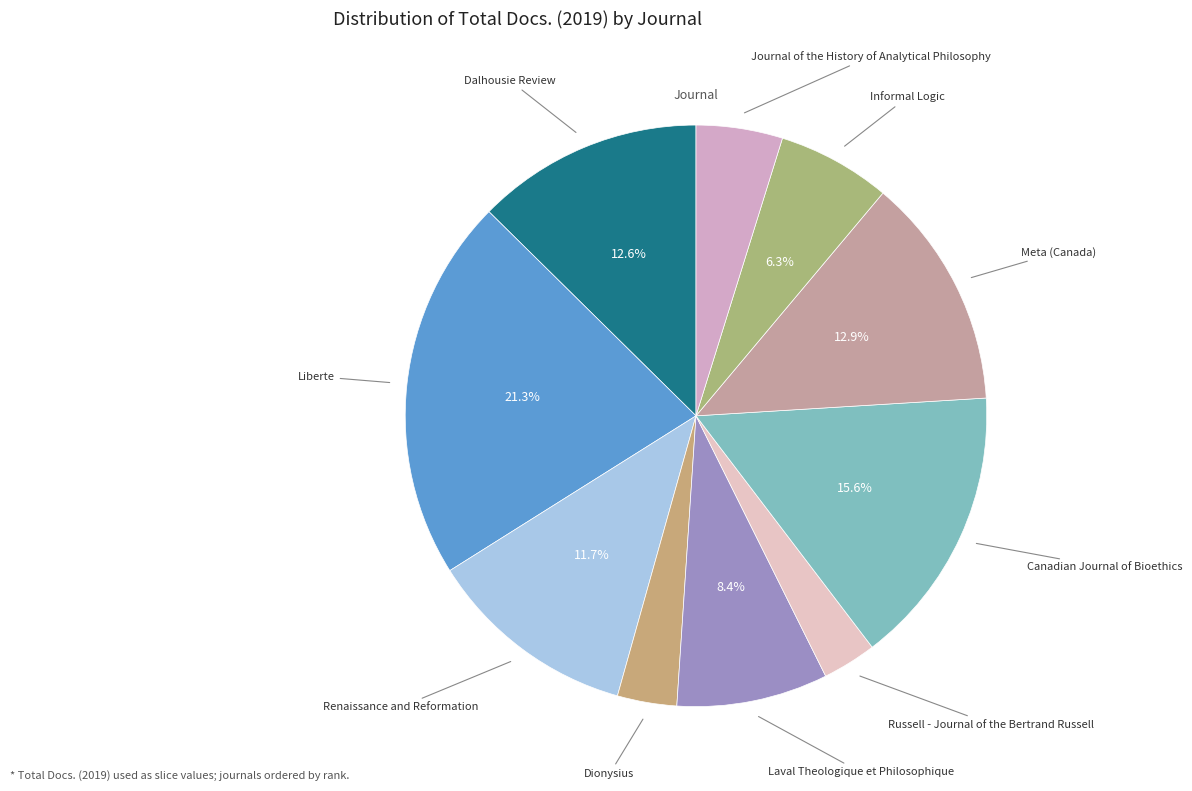

Is it true that Meta (Canada) is 13% of the pie?

True